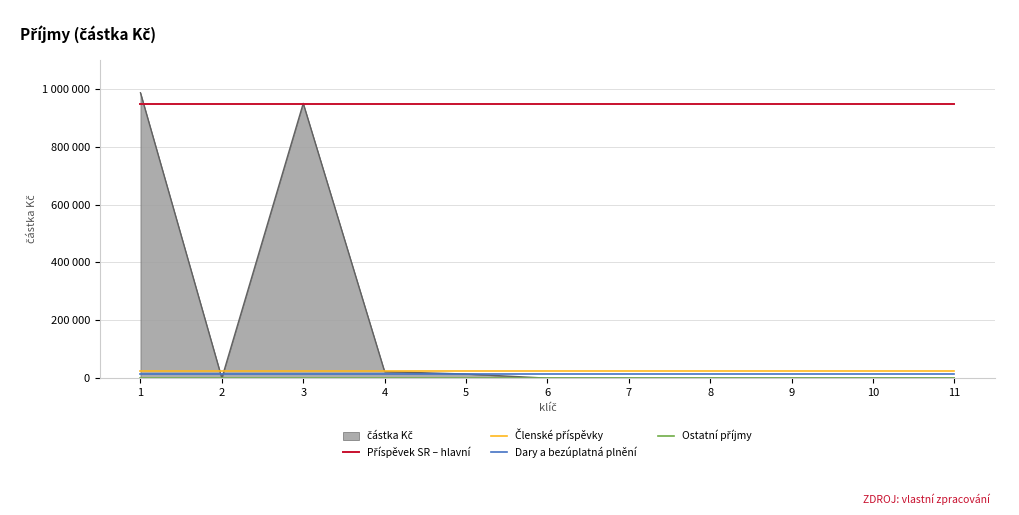

Does the chart display data point markers on the line(s)?

No